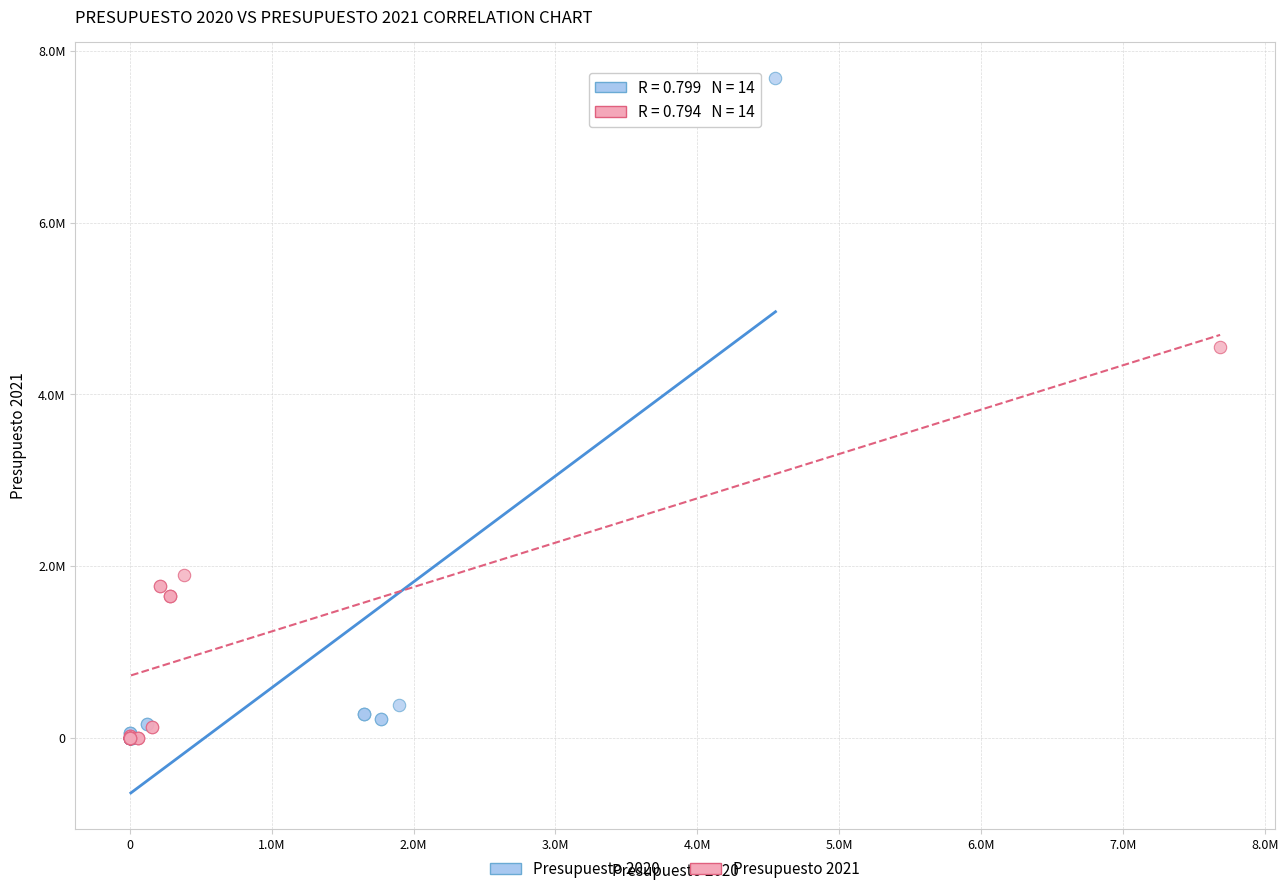

Which series has the widest spread of Y values?

Presupuesto 2020